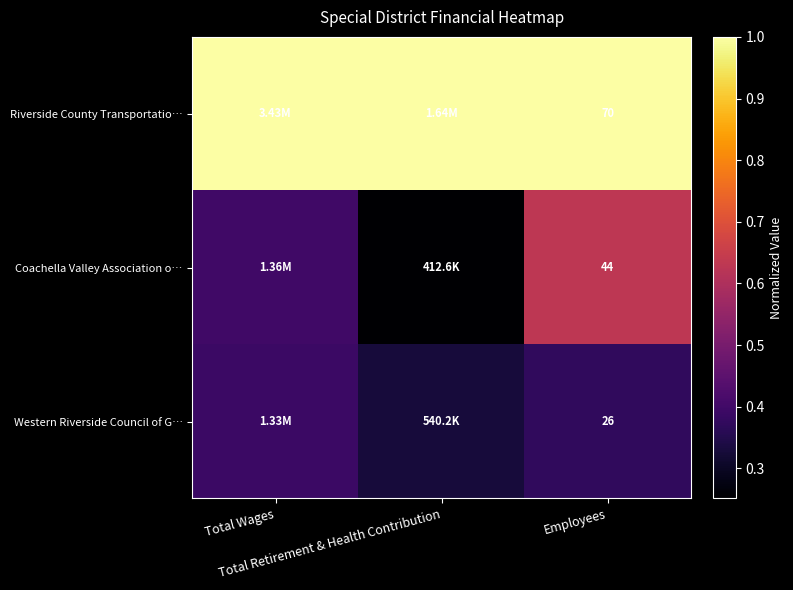

Count the number of data series in this chart.

3